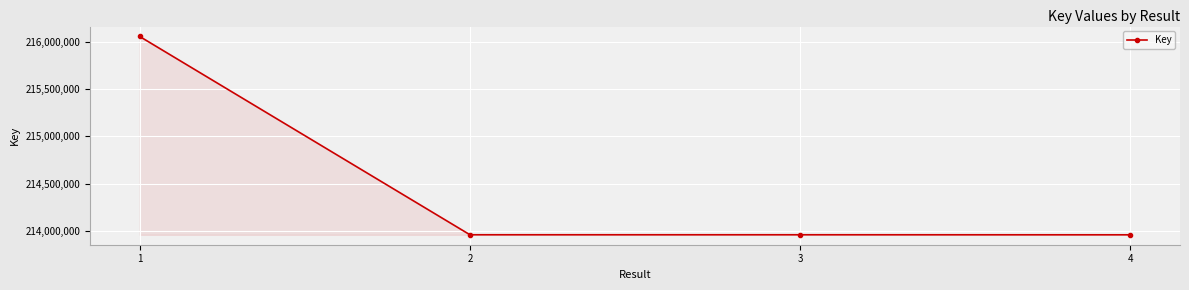

What is the sum of the values at 1 and 4?

430015264